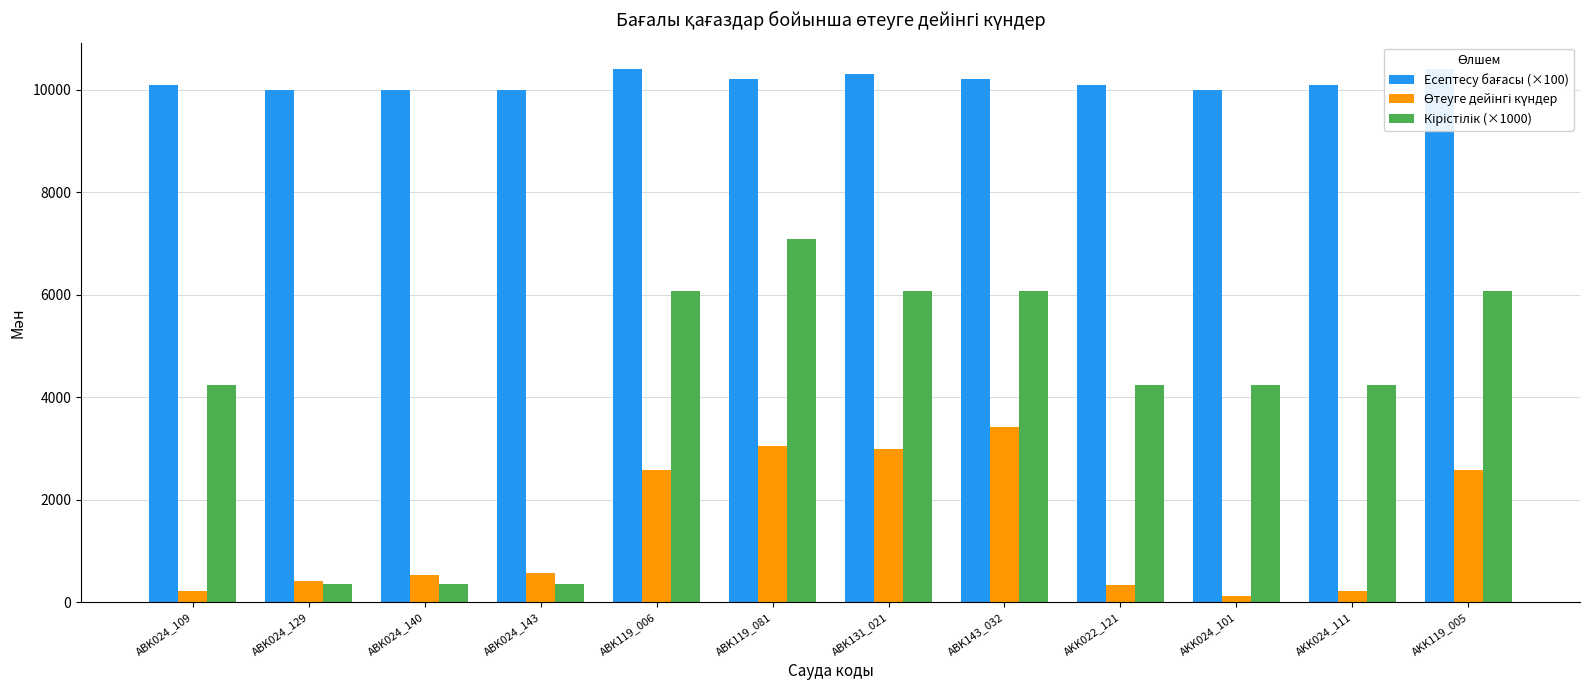

Reading right to left, extract all data points from this chart.

Есептесу бағасы (×100): AKK119_005=10400	AKK024_111=10100	AKK024_101=10000	AKK022_121=10100	ABK143_032=10200	ABK131_021=10300	ABK119_081=10200	ABK119_006=10400	ABK024_143=10000	ABK024_140=10000	ABK024_129=10000	ABK024_109=10100
Өтеуге дейінгі күндер: AKK119_005=2577	AKK024_111=229	AKK024_101=127	AKK022_121=337	ABK143_032=3414	ABK131_021=2986	ABK119_081=3059	ABK119_006=2577	ABK024_143=582	ABK024_140=541	ABK024_129=422	ABK024_109=229
Кірістілік (×1000): AKK119_005=6080	AKK024_111=4240	AKK024_101=4240	AKK022_121=4240	ABK143_032=6080	ABK131_021=6080	ABK119_081=7080	ABK119_006=6080	ABK024_143=350	ABK024_140=350	ABK024_129=350	ABK024_109=4240